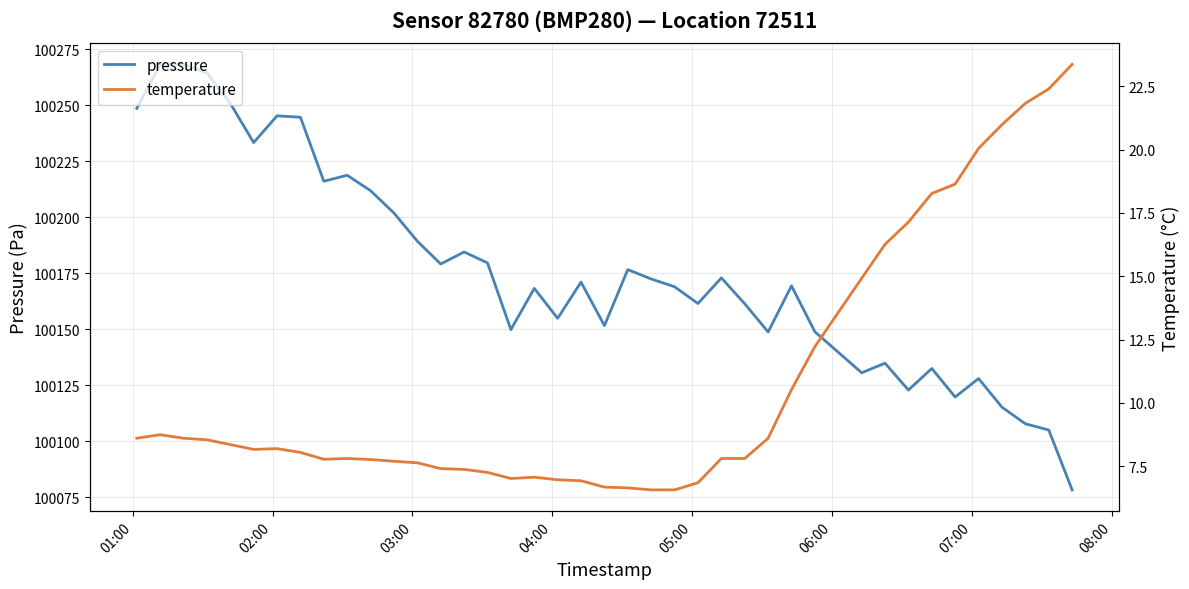

What is the maximum value for pressure?

100268.2